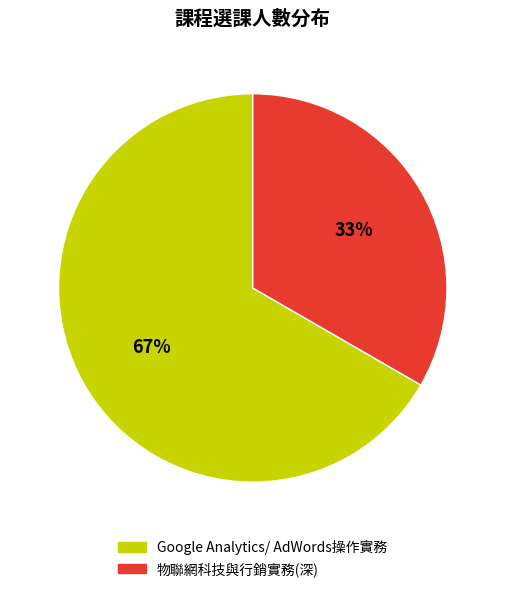

Combined, do 物聯網科技與行銷實務(深) and Google Analytics/ AdWords操作實務 account for over 50%?

Yes